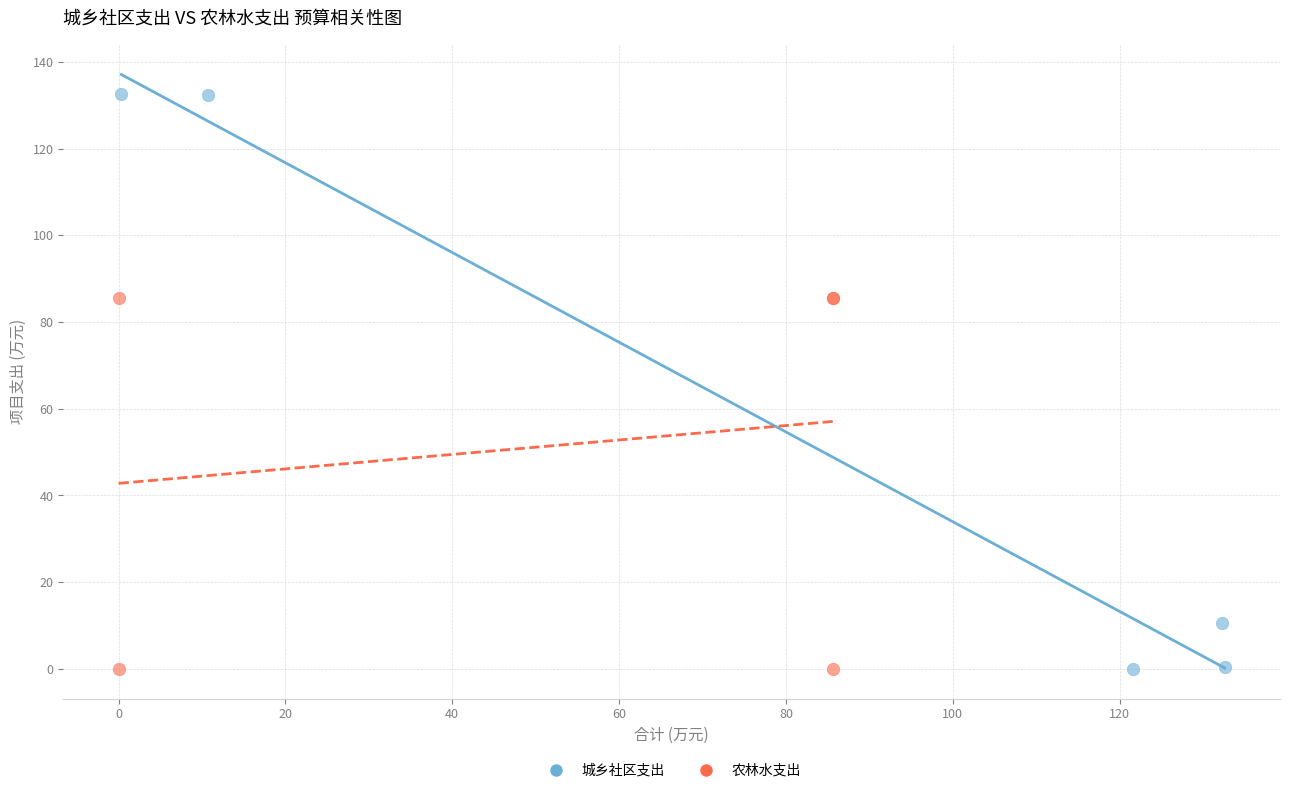

Which series has the largest Y range (max minus min)?

城乡社区支出